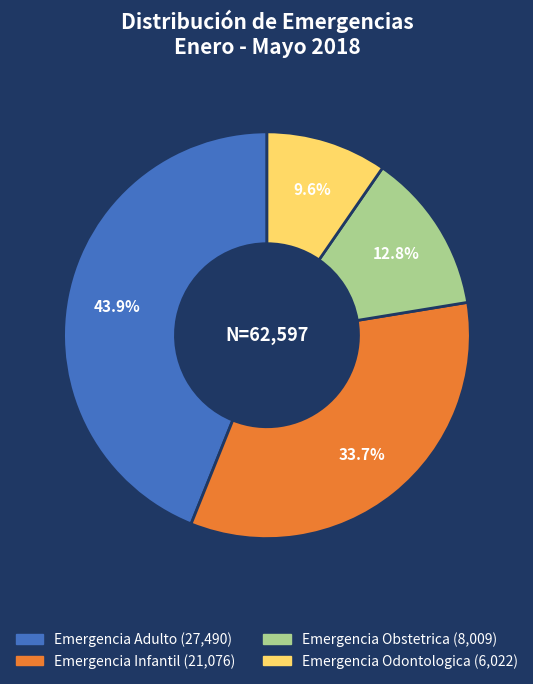

How many segments does this pie chart have?

4